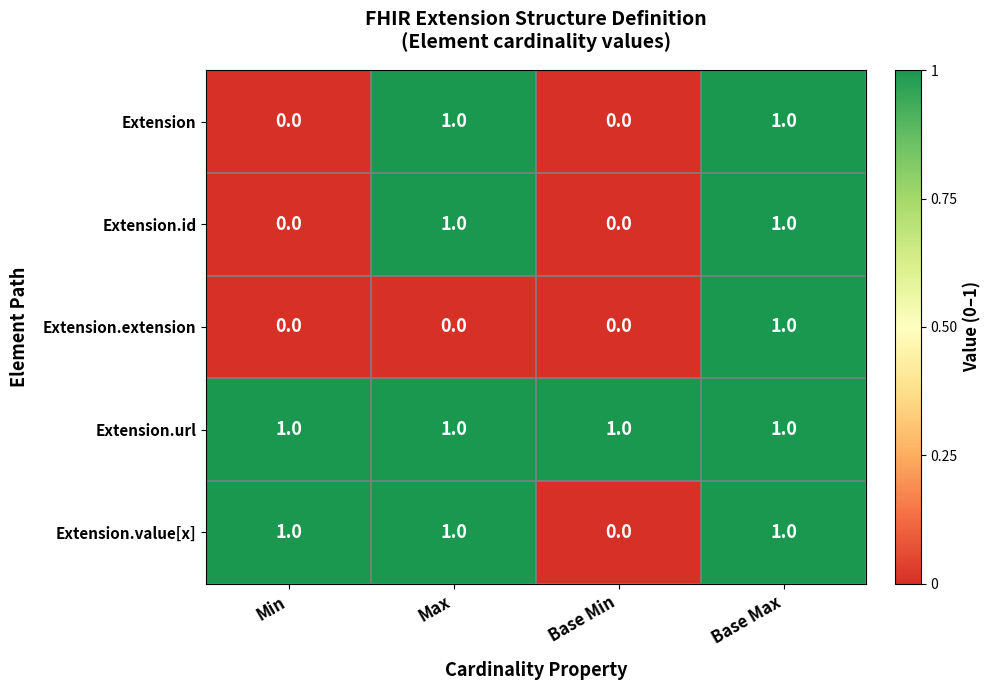

Count the Extension.id values in the range 0 to 1.

4